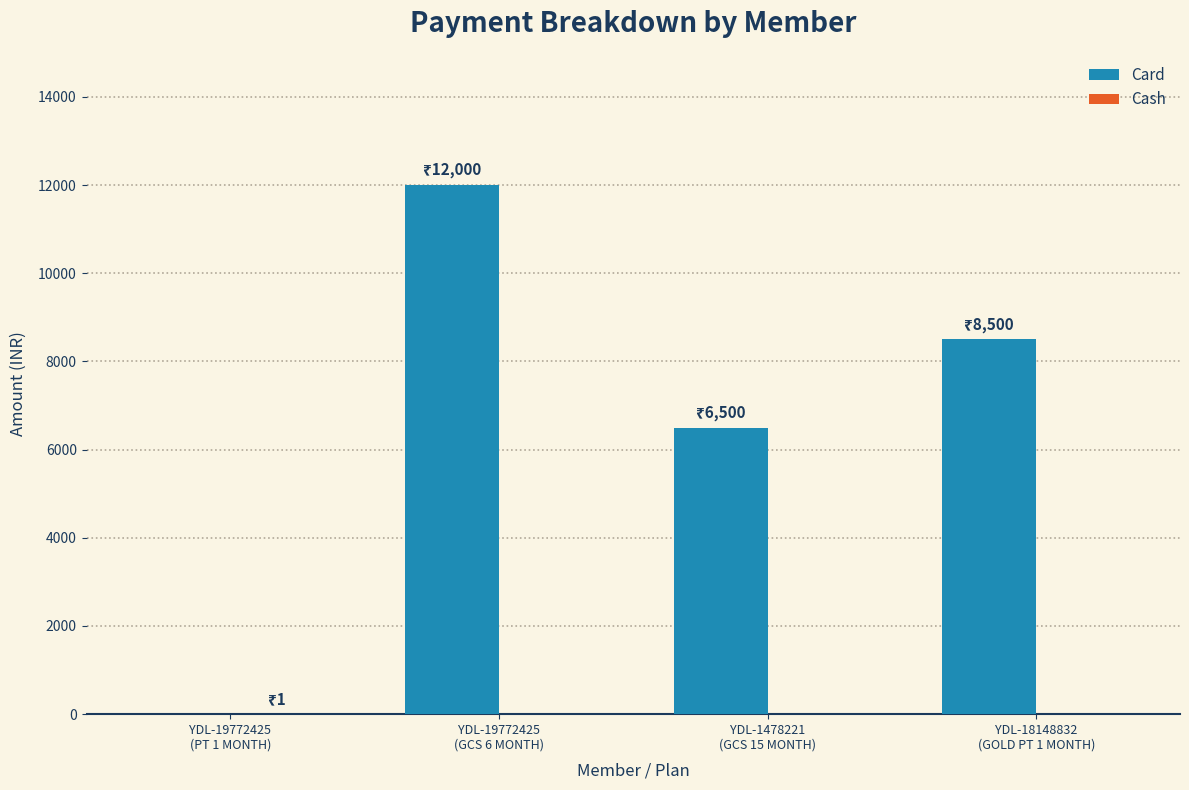

What is the greatest value displayed?

12000